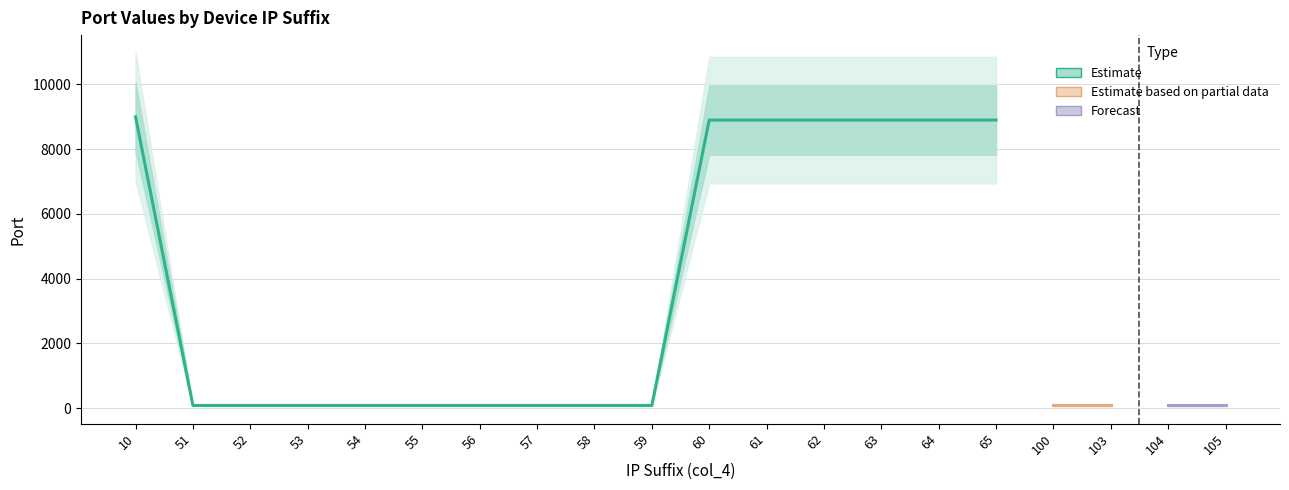

What is the smallest value displayed?

80